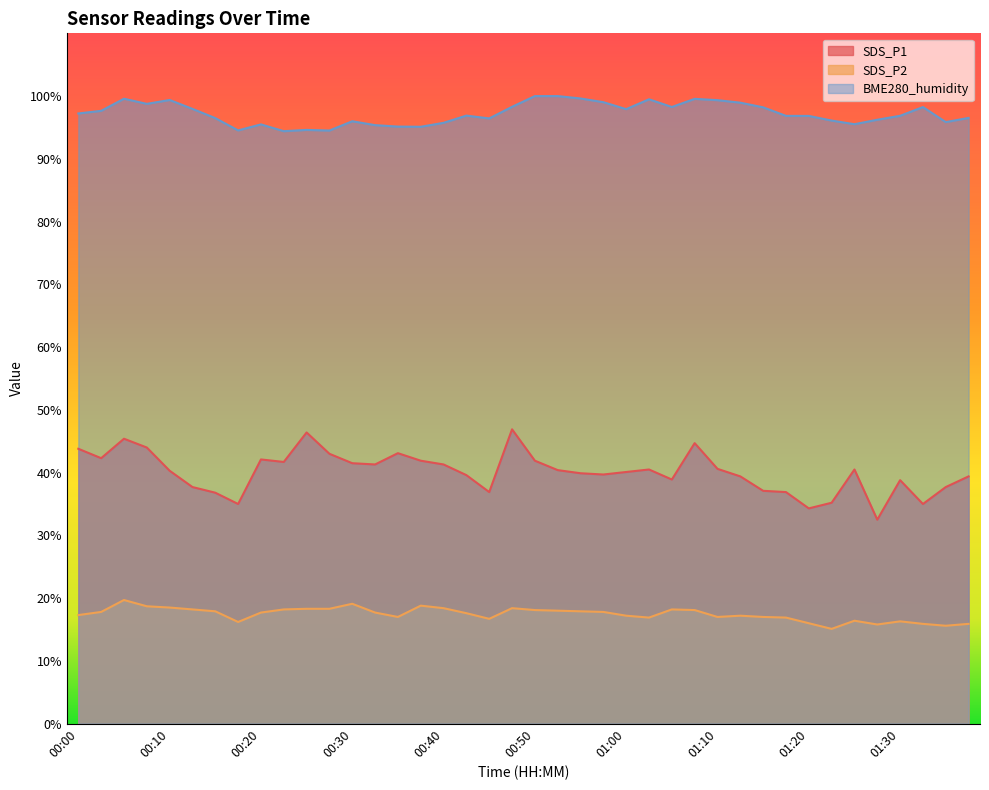

What is the label of the 21st point from the right?

00:47